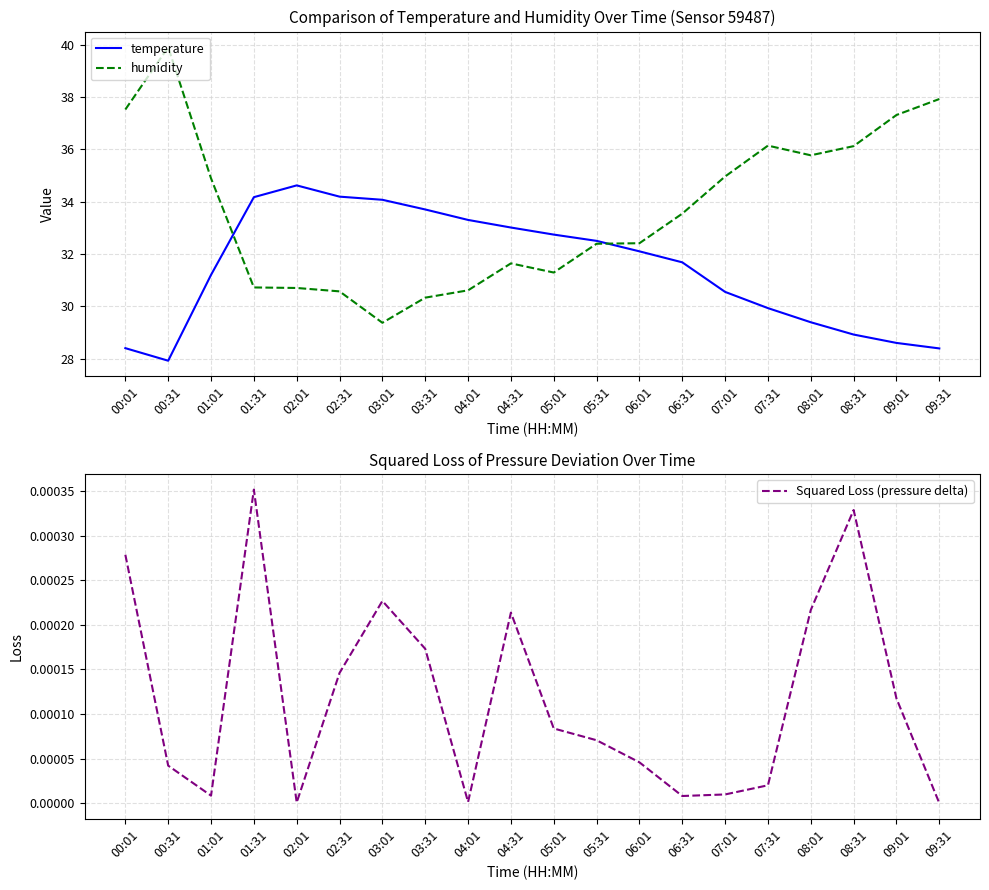

List the labels in order of Squared Loss (pressure delta) value, smallest first.

09:31, 02:01, 04:01, 06:31, 01:01, 07:01, 07:31, 00:31, 06:01, 05:31, 05:01, 09:01, 02:31, 03:31, 04:31, 08:01, 03:01, 00:01, 08:31, 01:31